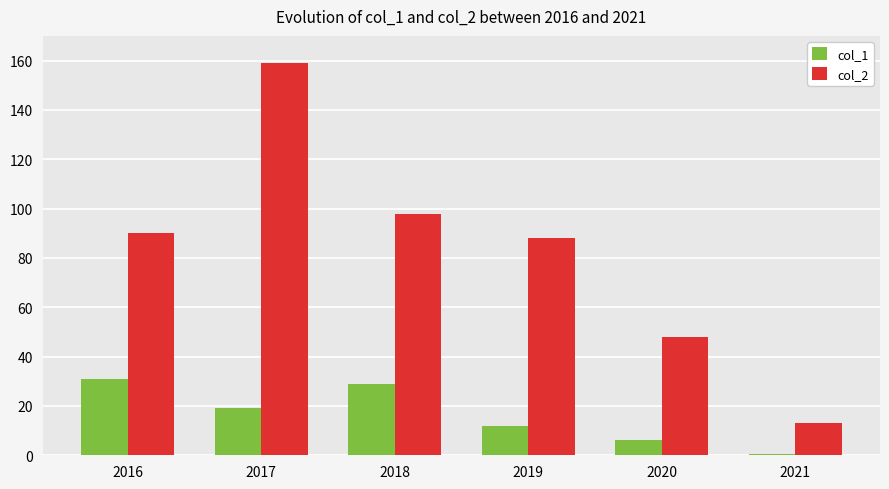

What is the maximum value shown in the chart?

159.0